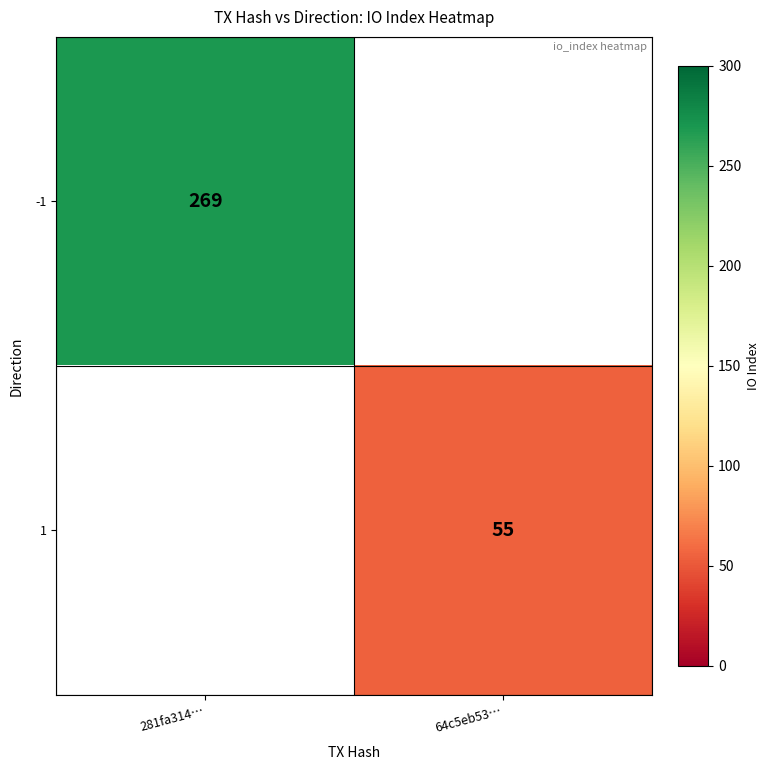

Is the value of -1 at 281fa314… greater than the value of 1 at 64c5eb53…?

Yes